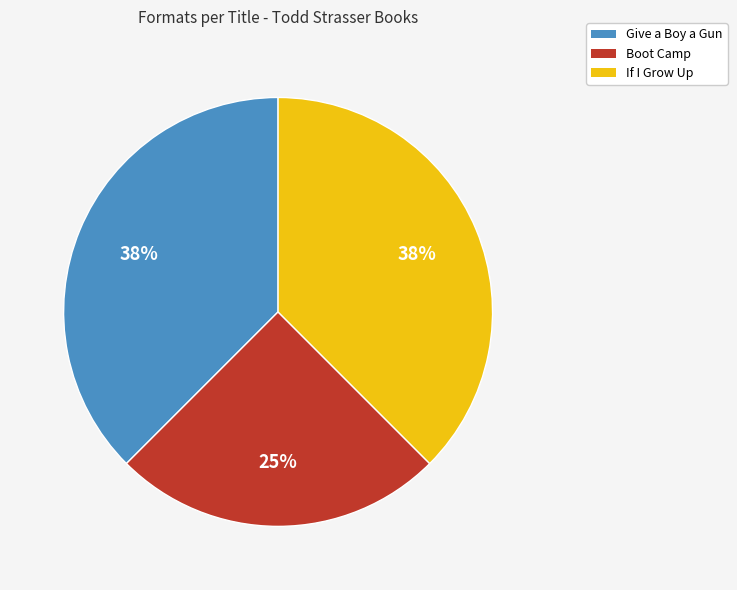

What is the ratio of the value at Boot Camp to the value at Give a Boy a Gun?

0.7